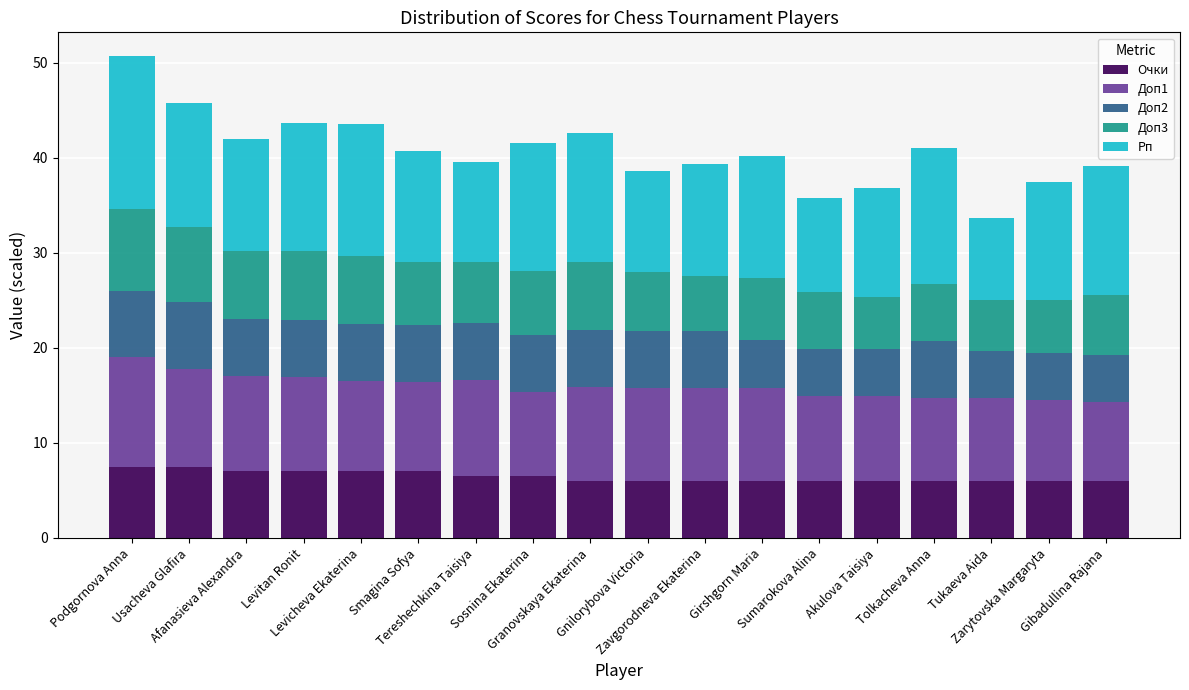

What are all the series names shown in the legend?

Очки, Доп1, Доп2, Доп3, Рп